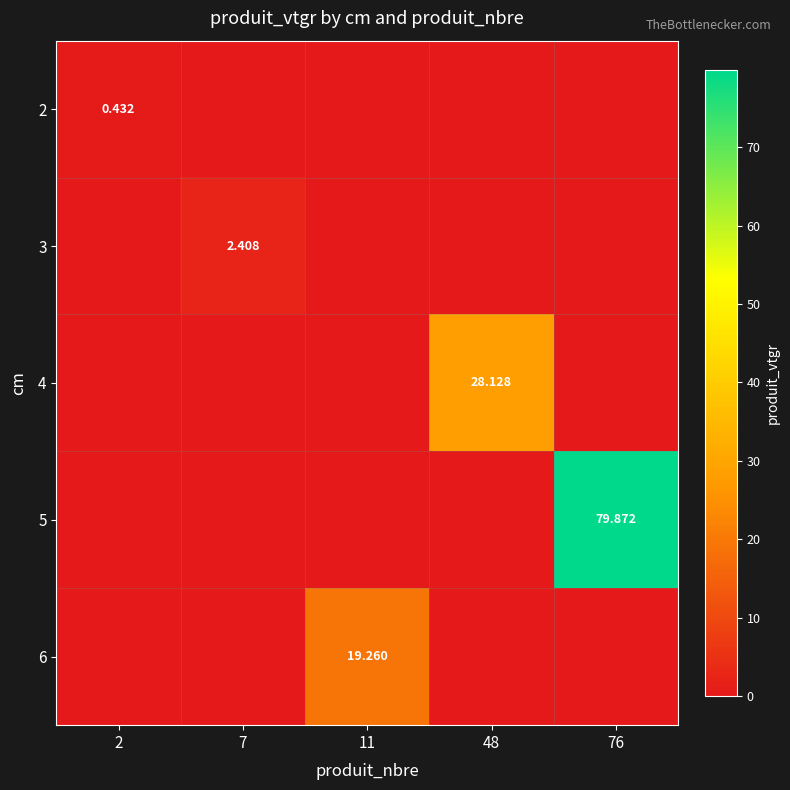

At which label does 2 reach its minimum?

7